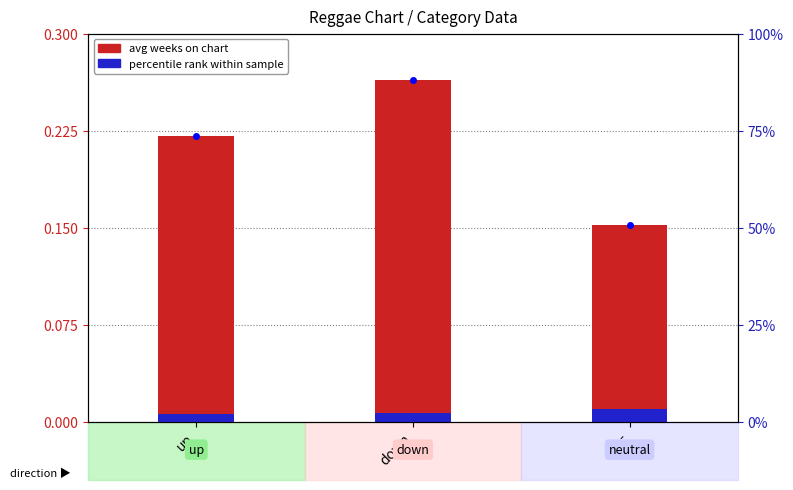

Does the chart contain any negative values?

No